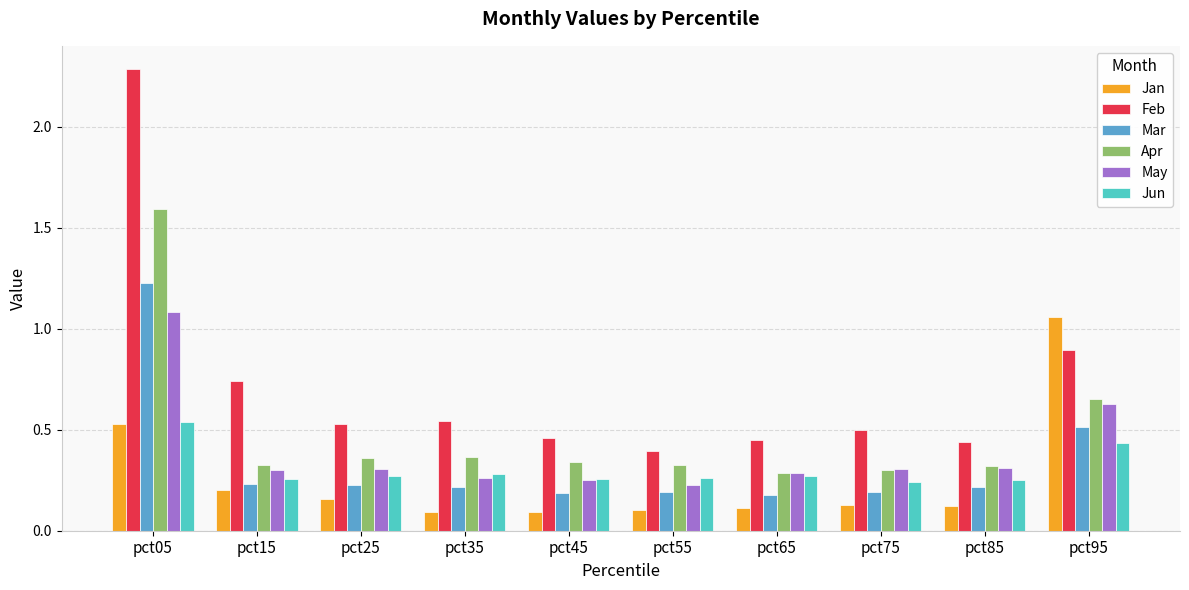

At how many categories does at least one series exceed 1?

2